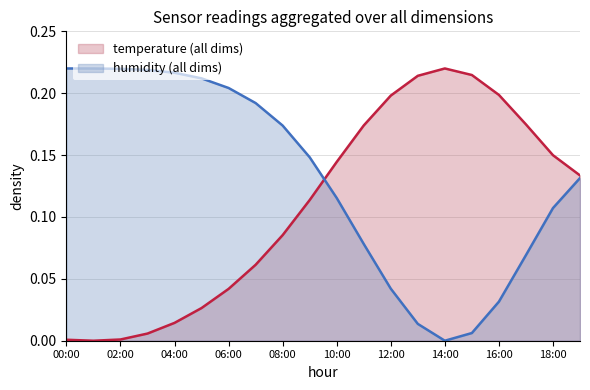

What are all the series names shown in the legend?

temperature (all dims), humidity (all dims)